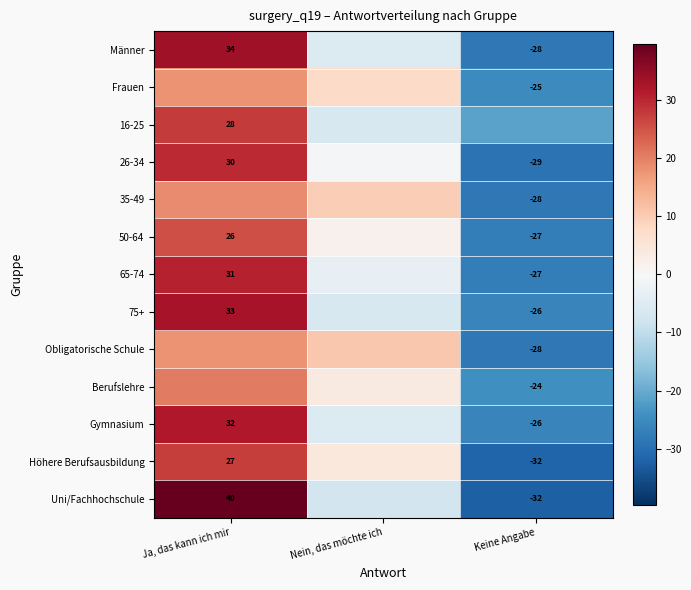

At which category is the sum across all series the highest?

Ja, das kann ich mir